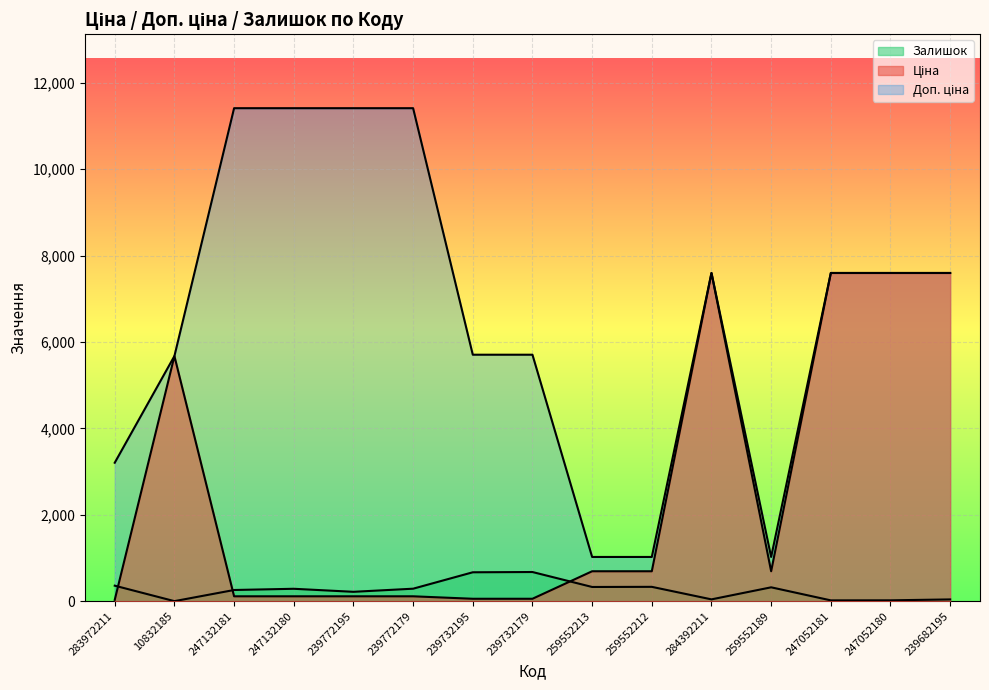

How many interior local peaks does the Ціна series have?

2